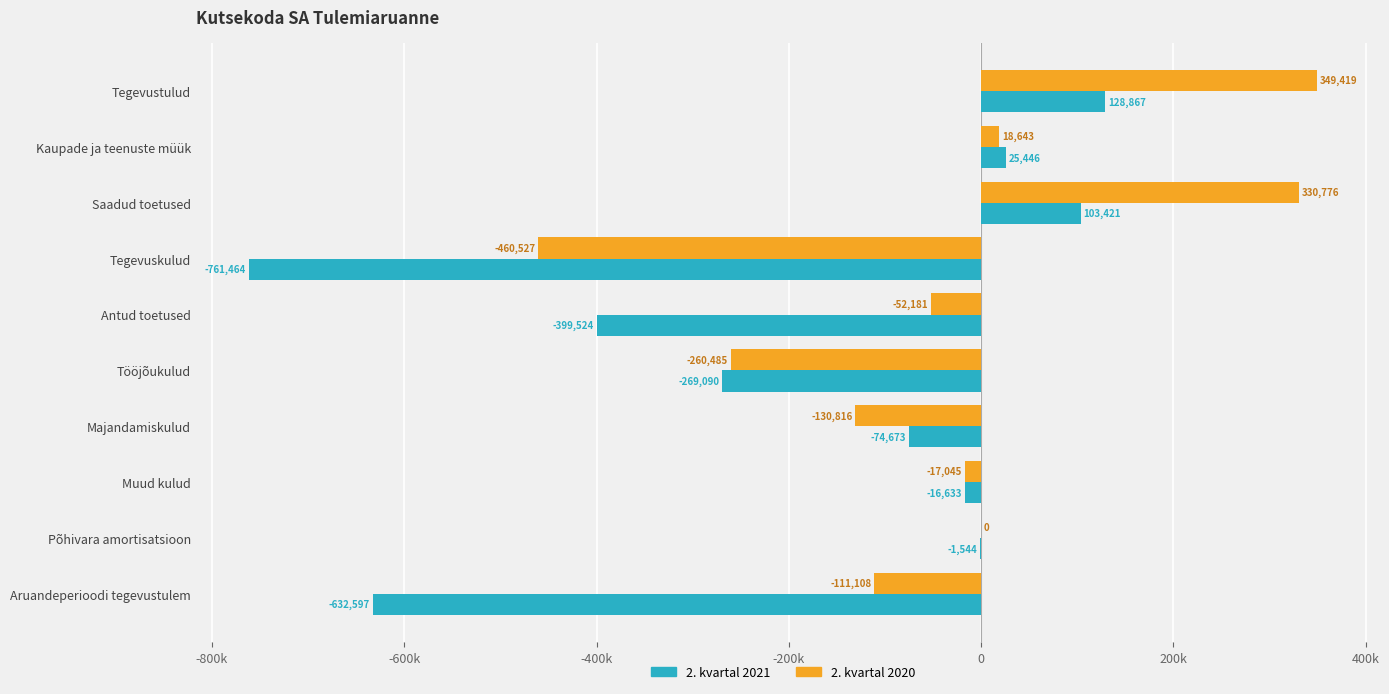

What are all the series names shown in the legend?

2. kvartal 2021, 2. kvartal 2020